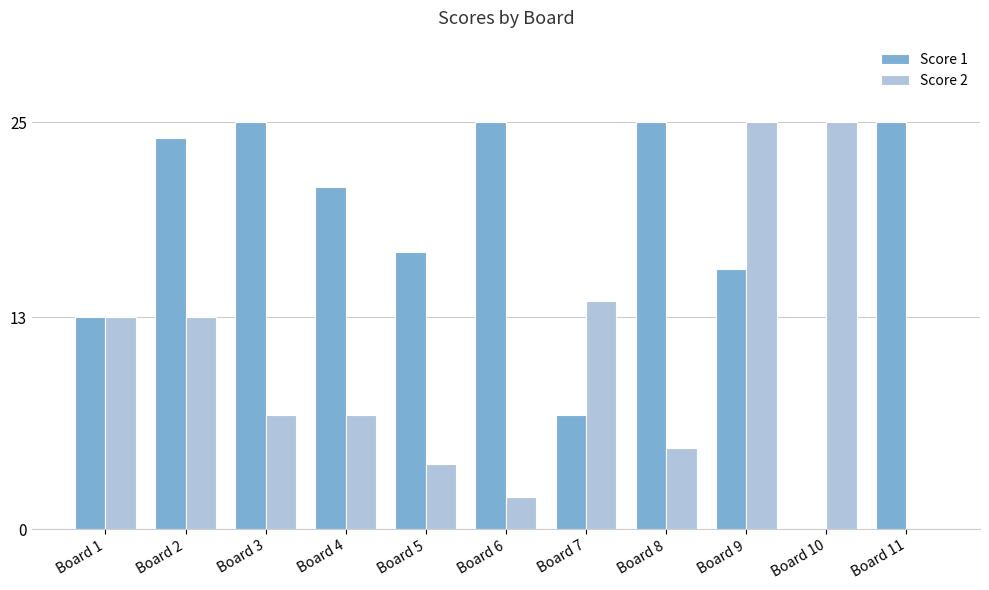

What are all the series names shown in the legend?

Score 1, Score 2